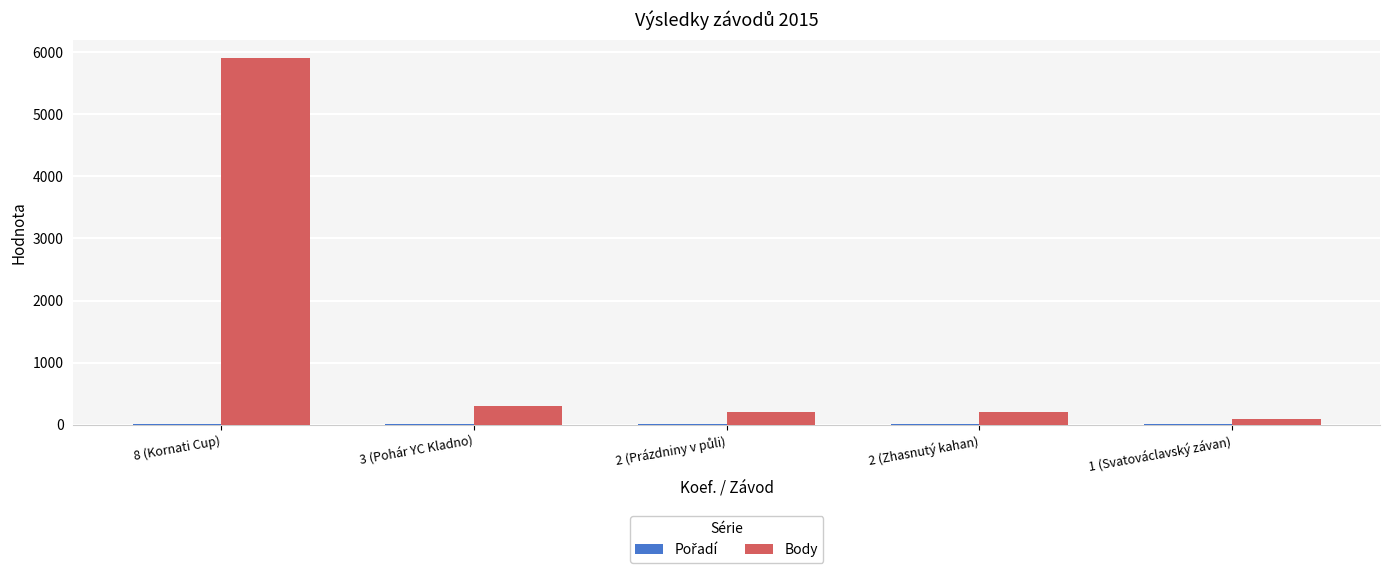

At which category does the chart reach its peak across all series?

8 (Kornati Cup)